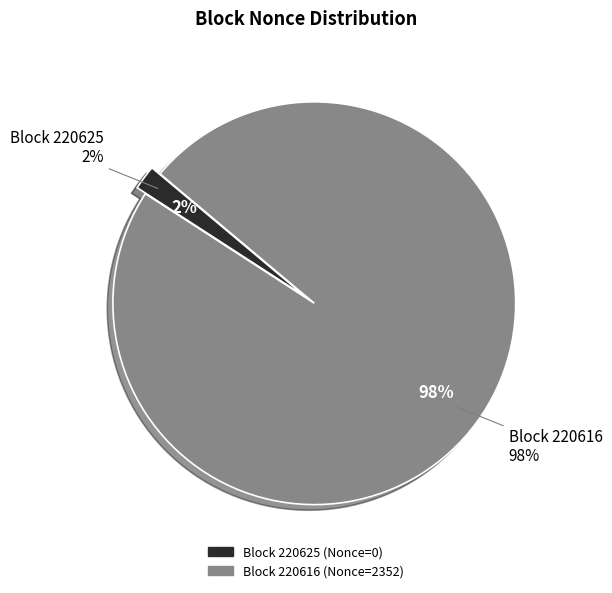

Is there any slice that represents more than half of the pie?

Yes